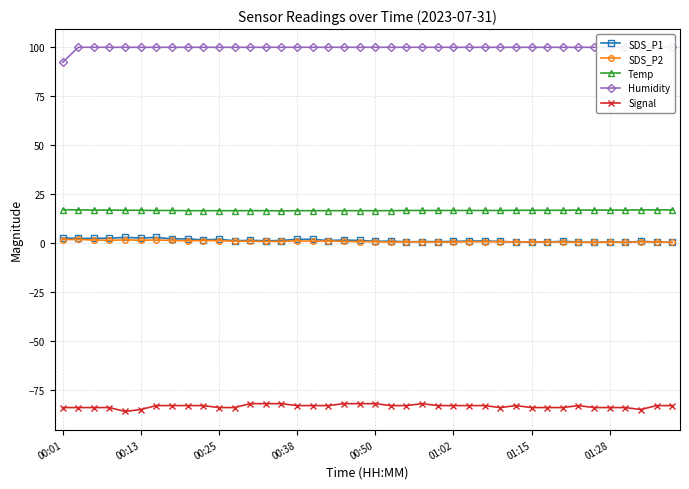

True or false: SDS_P2 has a value of 0.5 at 36.

False